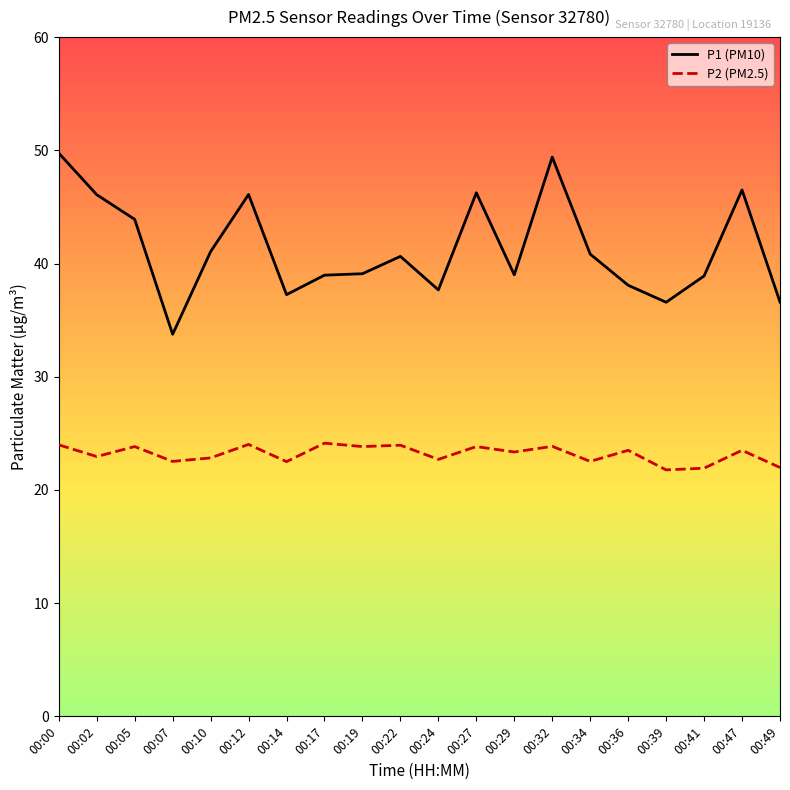

True or false: P2 (PM2.5) and P1 (PM10) cross at least once.

False